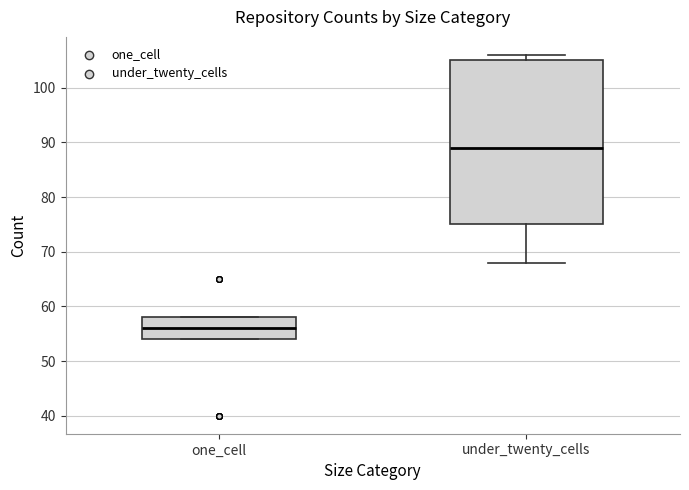

Reading left to right, read every box against the y-axis: the position of its median line, the range the box covers, and the ends of its whiskers. The values are not printed on the chart, so give them approximately, as read against the axis.

one_cell: median 56, box 54 to 58, whiskers 54 to 58
under_twenty_cells: median 89, box 75 to 105, whiskers 68 to 106